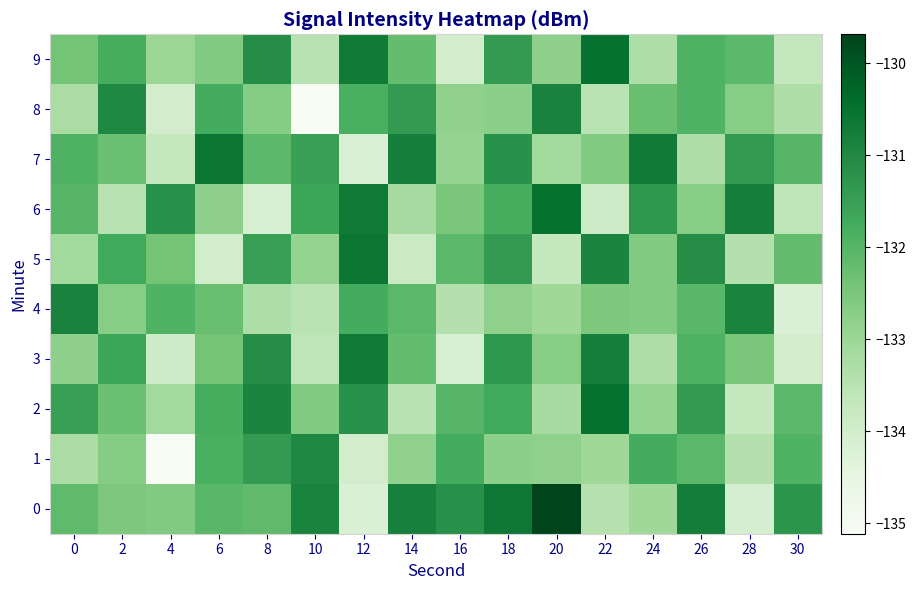

Reading left to right, transcribe all the data shown in this chart.

0: 0=-132.1	2=-132.6	4=-132.6	6=-132.1	8=-132.1	10=-130.9	12=-134.2	14=-130.8	16=-131.2	18=-130.6	20=-129.7	22=-133.4	24=-133.1	26=-130.7	28=-134.1	30=-131.3
1: 0=-133.2	2=-132.7	4=-135.1	6=-131.8	8=-131.4	10=-131.0	12=-134.0	14=-132.8	16=-131.8	18=-132.8	20=-132.8	22=-133.1	24=-131.8	26=-132.1	28=-133.4	30=-131.9
2: 0=-131.5	2=-132.3	4=-133.1	6=-131.8	8=-130.9	10=-132.6	12=-131.2	14=-133.5	16=-132.0	18=-131.7	20=-133.2	22=-130.5	24=-132.9	26=-131.4	28=-133.7	30=-132.1
3: 0=-132.8	2=-131.6	4=-133.9	6=-132.4	8=-131.1	10=-133.6	12=-130.7	14=-132.2	16=-134.1	18=-131.3	20=-132.7	22=-130.8	24=-133.3	26=-131.9	28=-132.5	30=-134.0
4: 0=-130.9	2=-132.7	4=-131.9	6=-132.3	8=-133.3	10=-133.5	12=-131.8	14=-132.1	16=-133.4	18=-132.8	20=-133.1	22=-132.6	24=-132.6	26=-132.1	28=-130.9	30=-134.2
5: 0=-133.1	2=-131.7	4=-132.4	6=-134.0	8=-131.5	10=-132.9	12=-130.6	14=-133.8	16=-132.1	18=-131.4	20=-133.7	22=-130.9	24=-132.6	26=-131.1	28=-133.4	30=-132.2
6: 0=-132.0	2=-133.5	4=-131.2	6=-132.8	8=-134.1	10=-131.6	12=-130.7	14=-133.2	16=-132.5	18=-131.8	20=-130.5	22=-133.9	24=-131.3	26=-132.7	28=-130.8	30=-133.6
7: 0=-131.9	2=-132.3	4=-133.7	6=-130.6	8=-132.1	10=-131.5	12=-134.2	14=-130.8	16=-132.9	18=-131.2	20=-133.1	22=-132.6	24=-130.7	26=-133.3	28=-131.4	30=-132.0
8: 0=-133.2	2=-131.0	4=-134.0	6=-131.8	8=-132.7	10=-135.1	12=-131.8	14=-131.4	16=-132.8	18=-132.8	20=-130.9	22=-133.5	24=-132.3	26=-131.9	28=-132.7	30=-133.3
9: 0=-132.4	2=-131.8	4=-133.0	6=-132.6	8=-131.1	10=-133.5	12=-130.7	14=-132.2	16=-134.0	18=-131.4	20=-132.8	22=-130.5	24=-133.3	26=-131.9	28=-132.1	30=-133.7